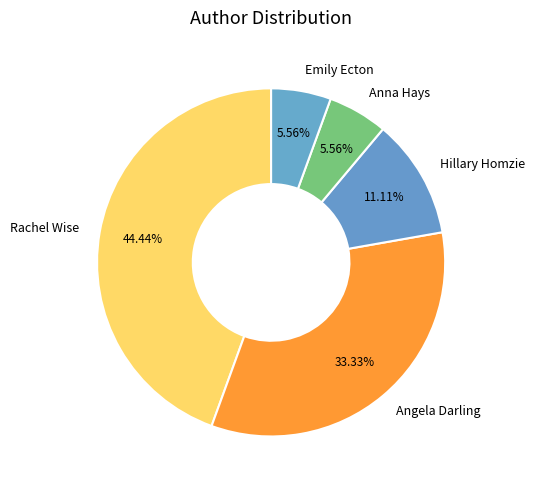

Does any single category account for the majority?

No